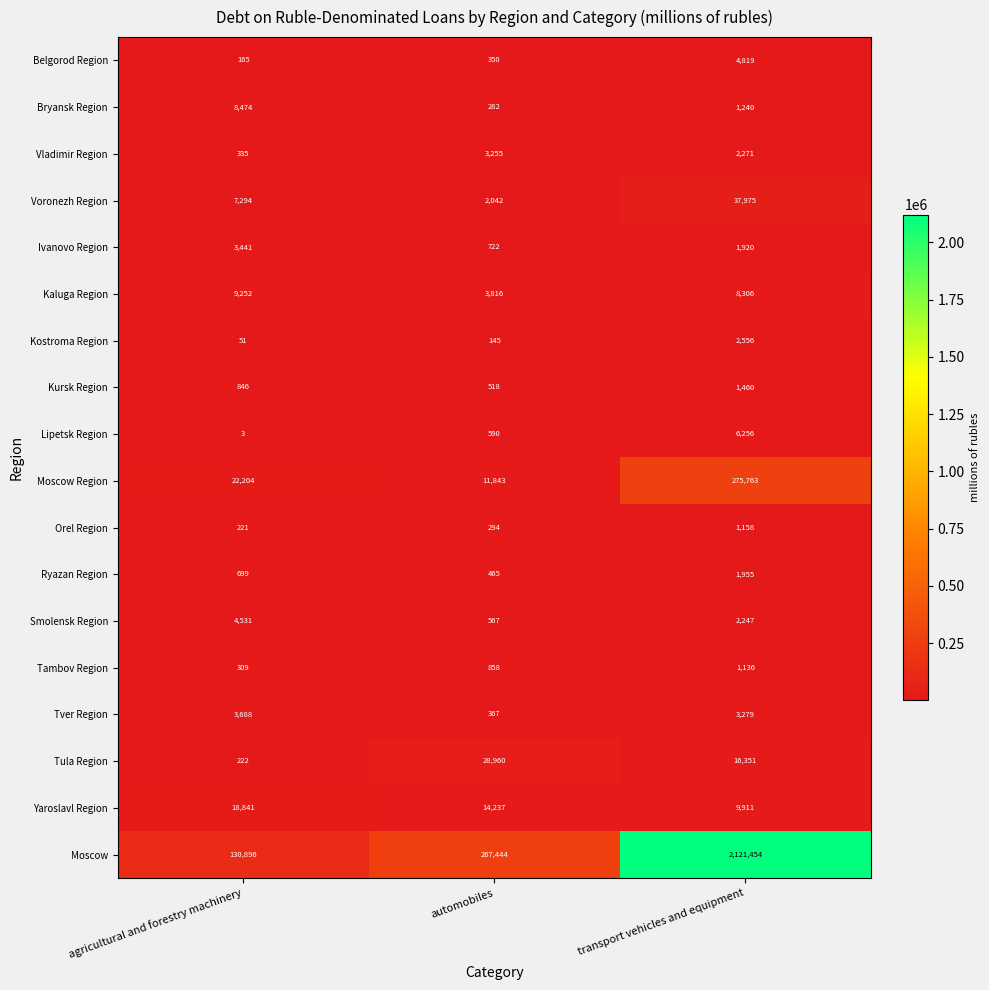

Rank the series by their maximum value, from highest to lowest.

Moscow, Moscow Region, Voronezh Region, Tula Region, Yaroslavl Region, Kaluga Region, Bryansk Region, Lipetsk Region, Belgorod Region, Smolensk Region, Tver Region, Ivanovo Region, Vladimir Region, Kostroma Region, Ryazan Region, Kursk Region, Orel Region, Tambov Region